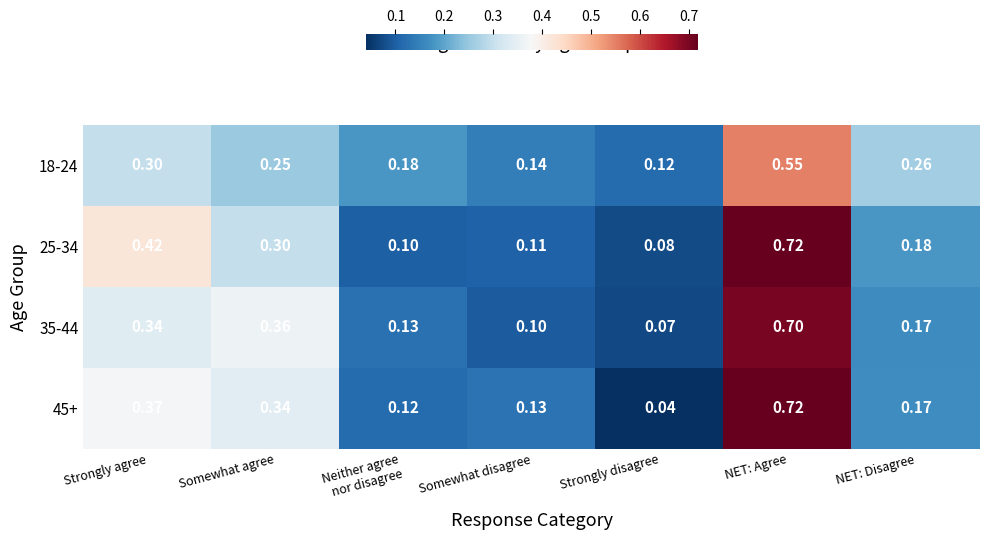

Which category has the lowest value across all series?

Strongly disagree